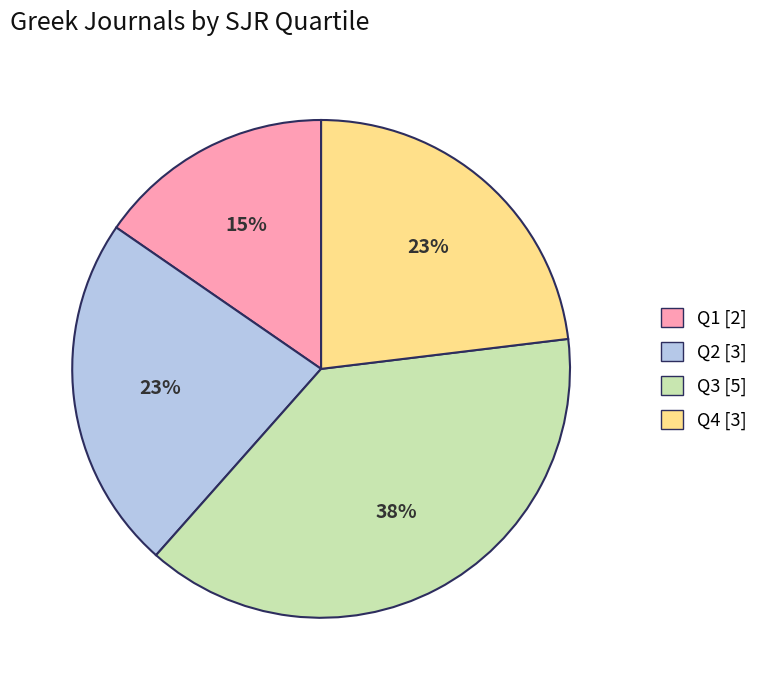

Count the number of slices in the pie.

4